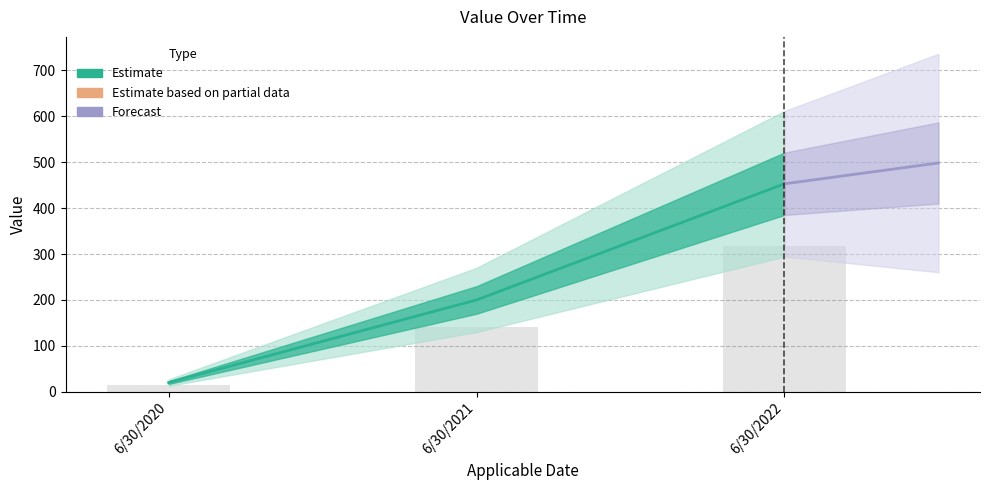

At which label is the value closest to 236?

6/30/2021